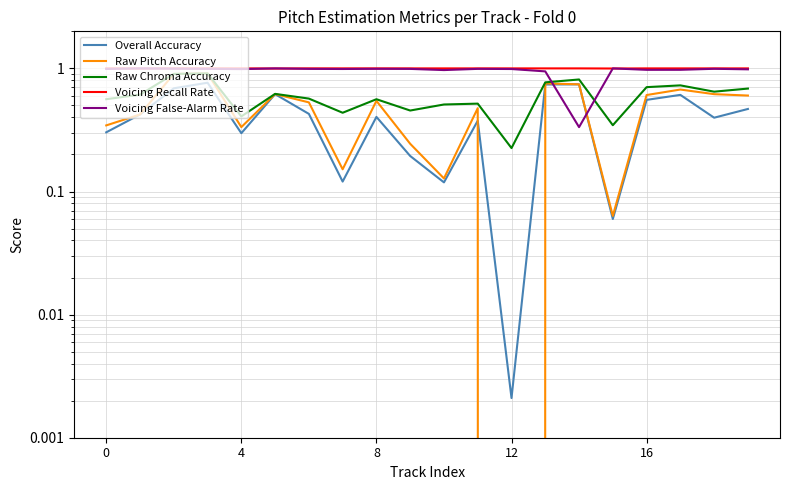

The value of Raw Pitch Accuracy at 13 is 0.8. True or false?

True